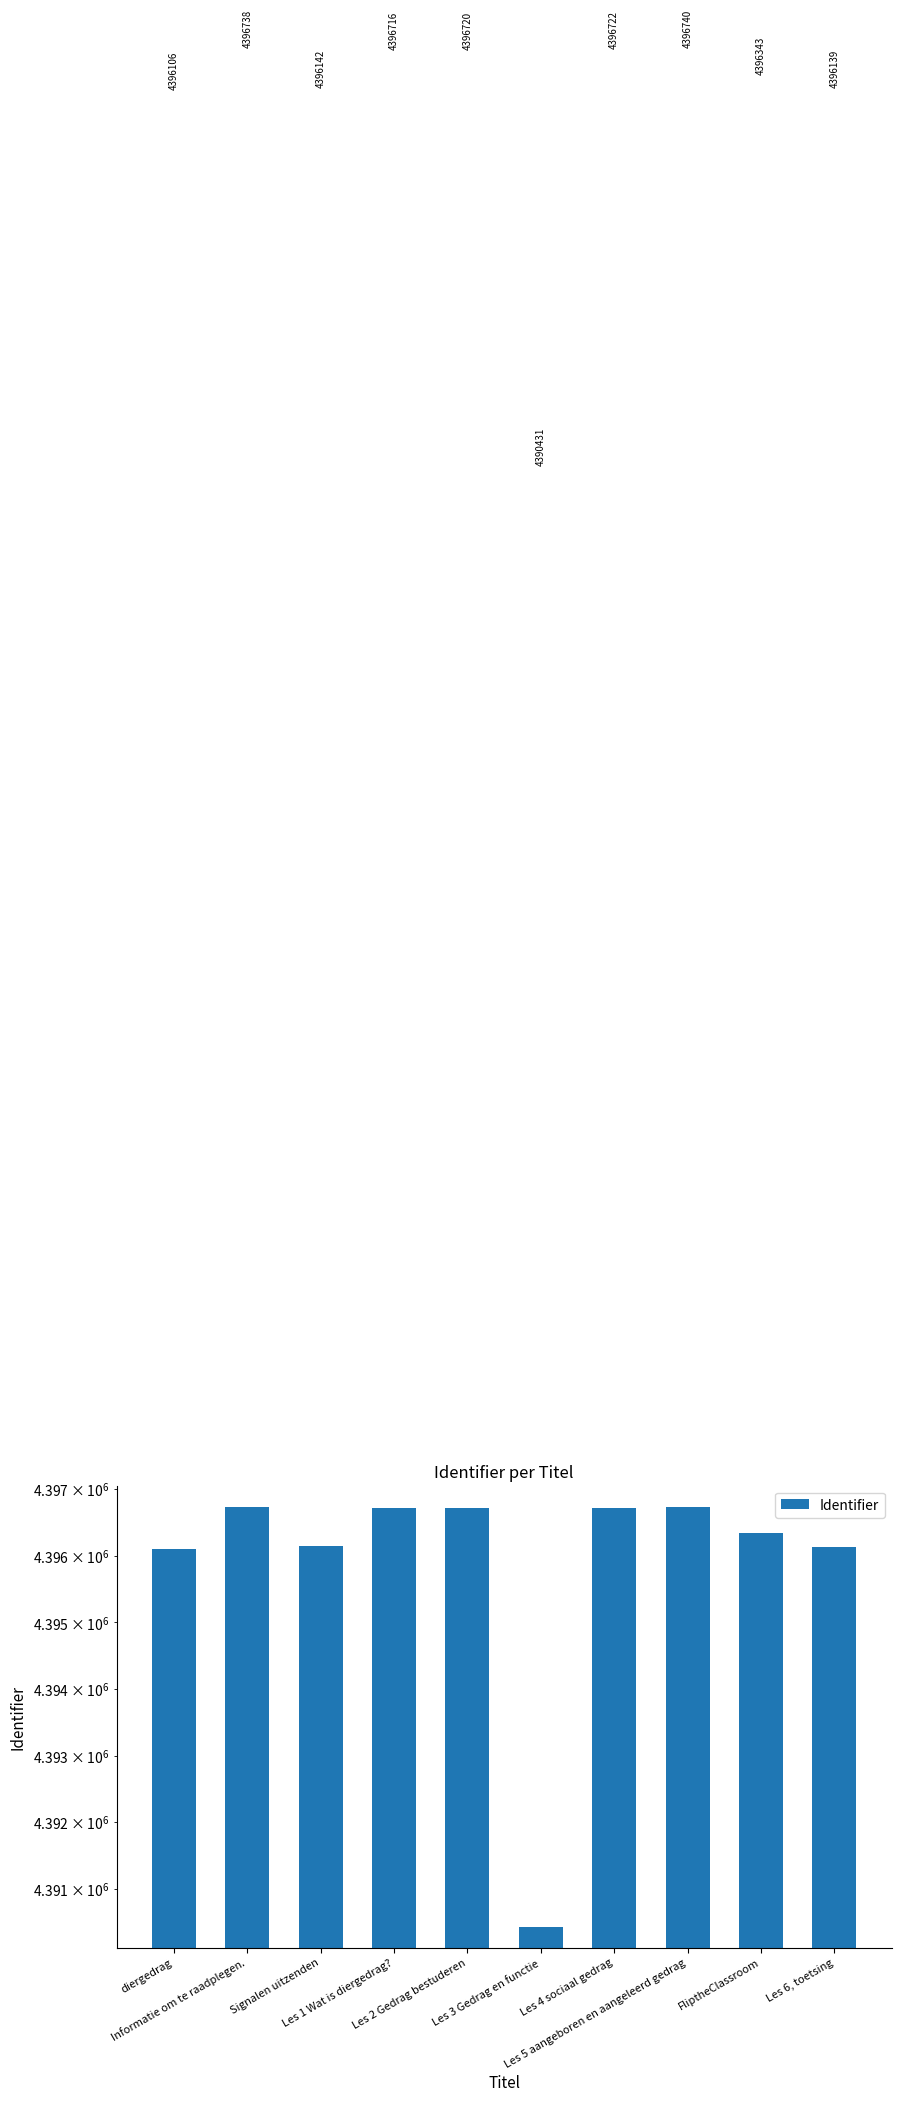

Count the number of values greater than 4396716.

4